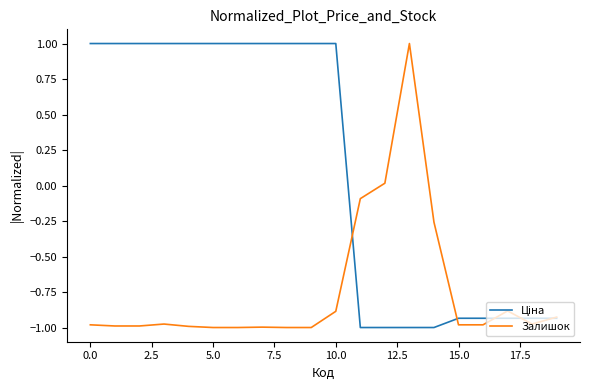

Does the chart display data point markers on the line(s)?

No